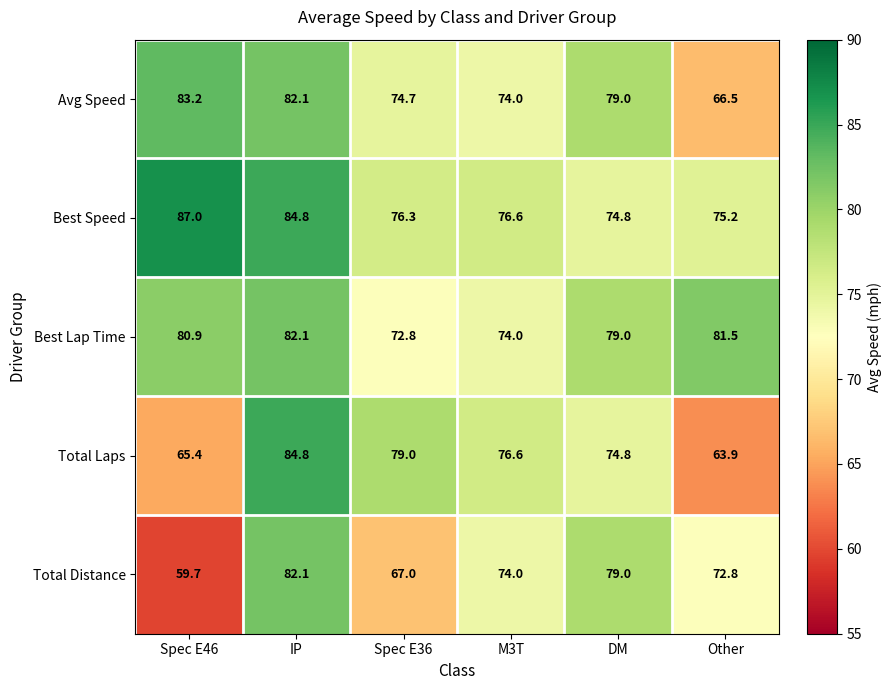

How many distinct data groups are displayed?

5